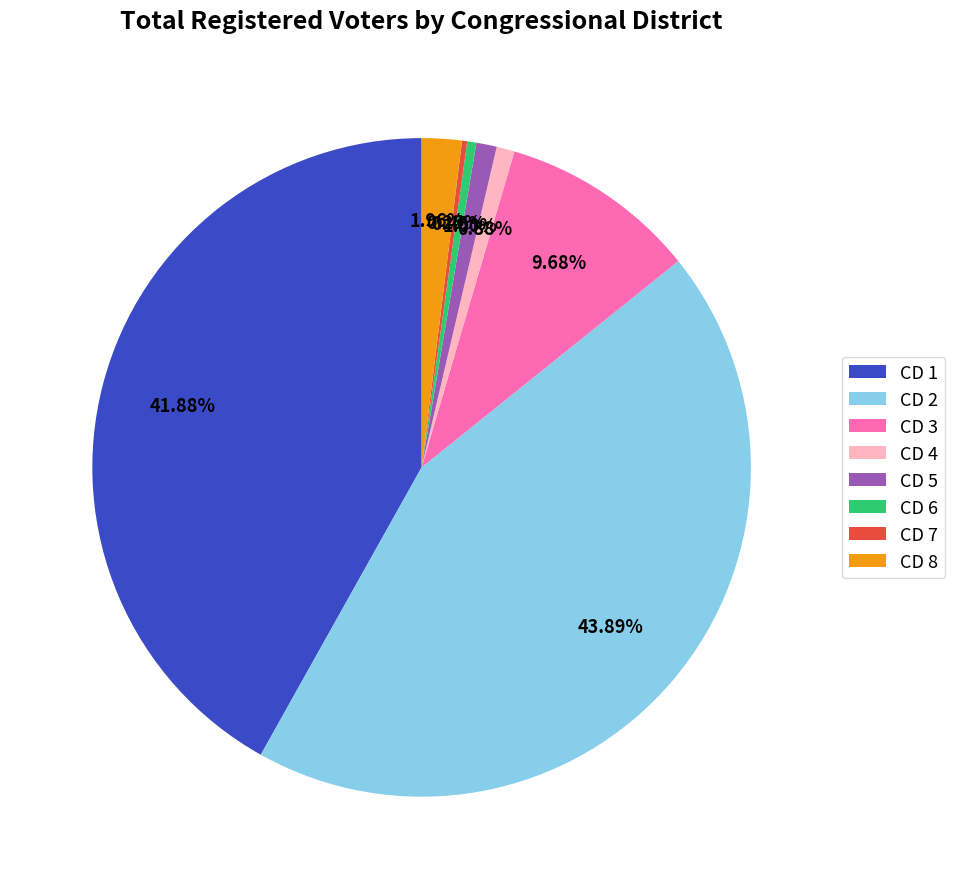

Does CD 2 represent more than half of the total?

No